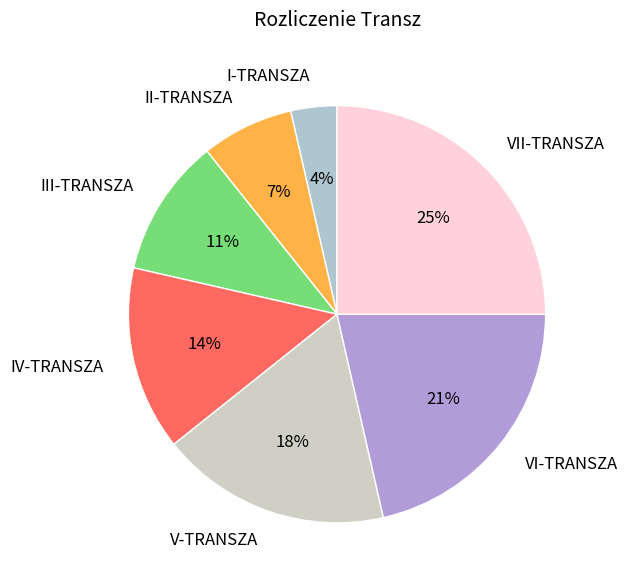

How many slices are in this pie chart?

7